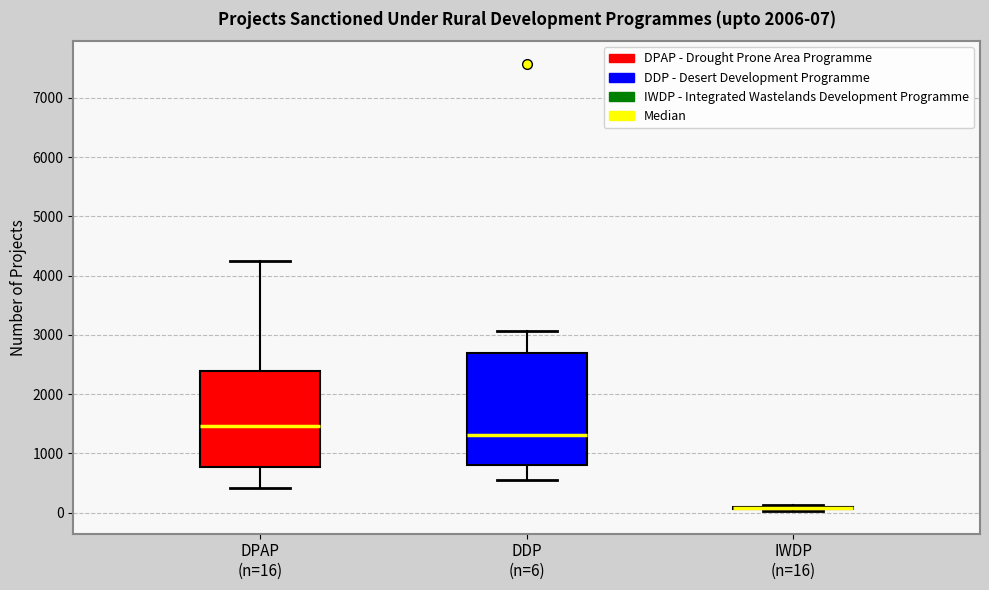

Comparing the boxes themselves (not the whiskers), which one is the tallest?

DDP (n=6)